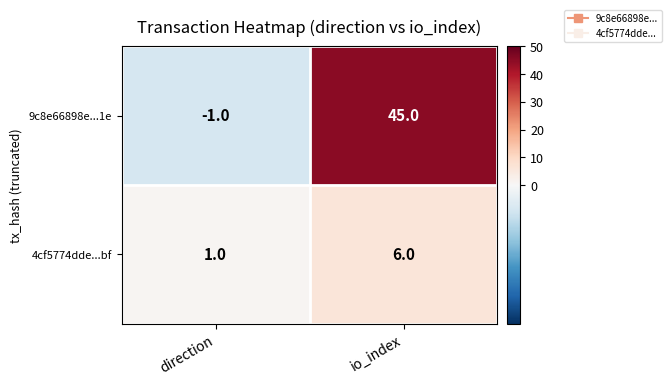

How many categories are shown in the chart?

2